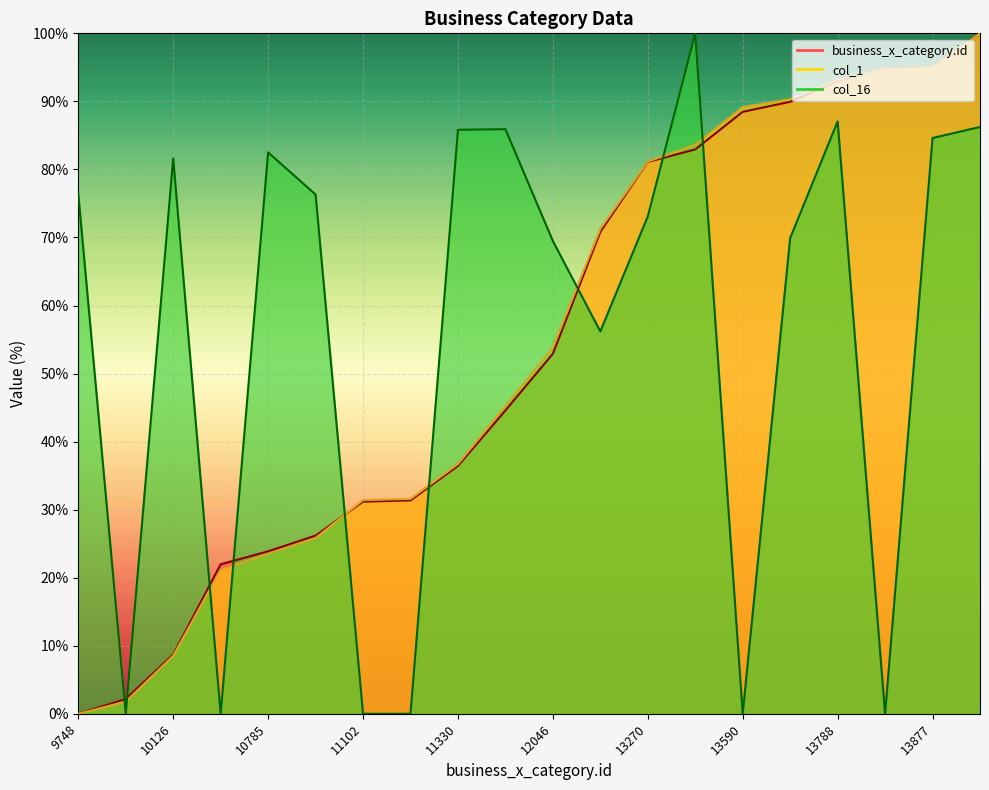

True or false: col_16 and business_x_category.id intersect in this chart.

True